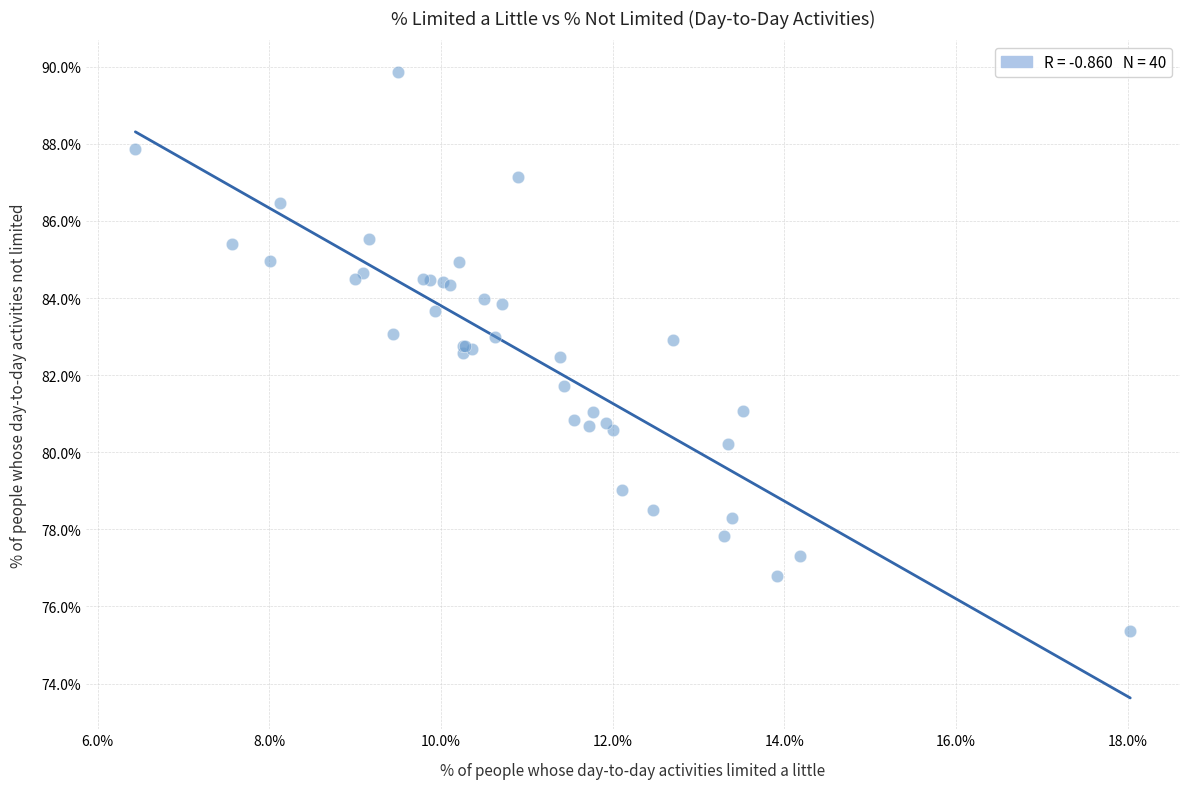

What Y value in the scatter plot is closest to 82?

81.7